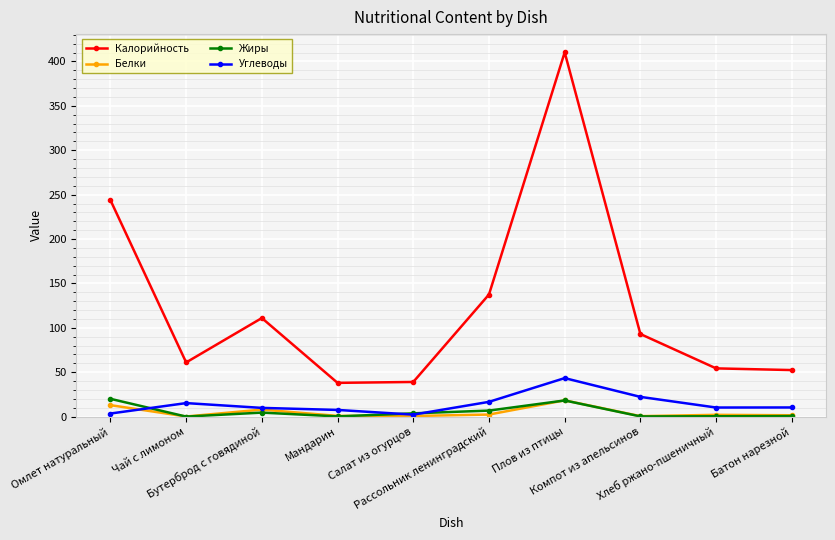

What is the sum of all Белки values?

46.9